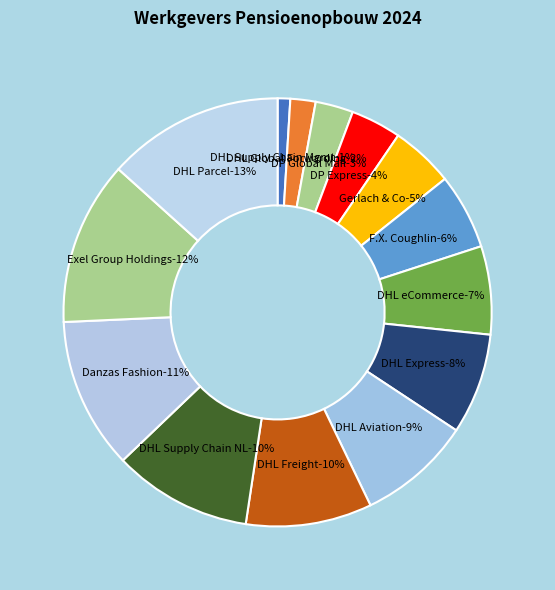

What is the smallest slice in the pie chart?

DHL Supply Chain Management B.V.